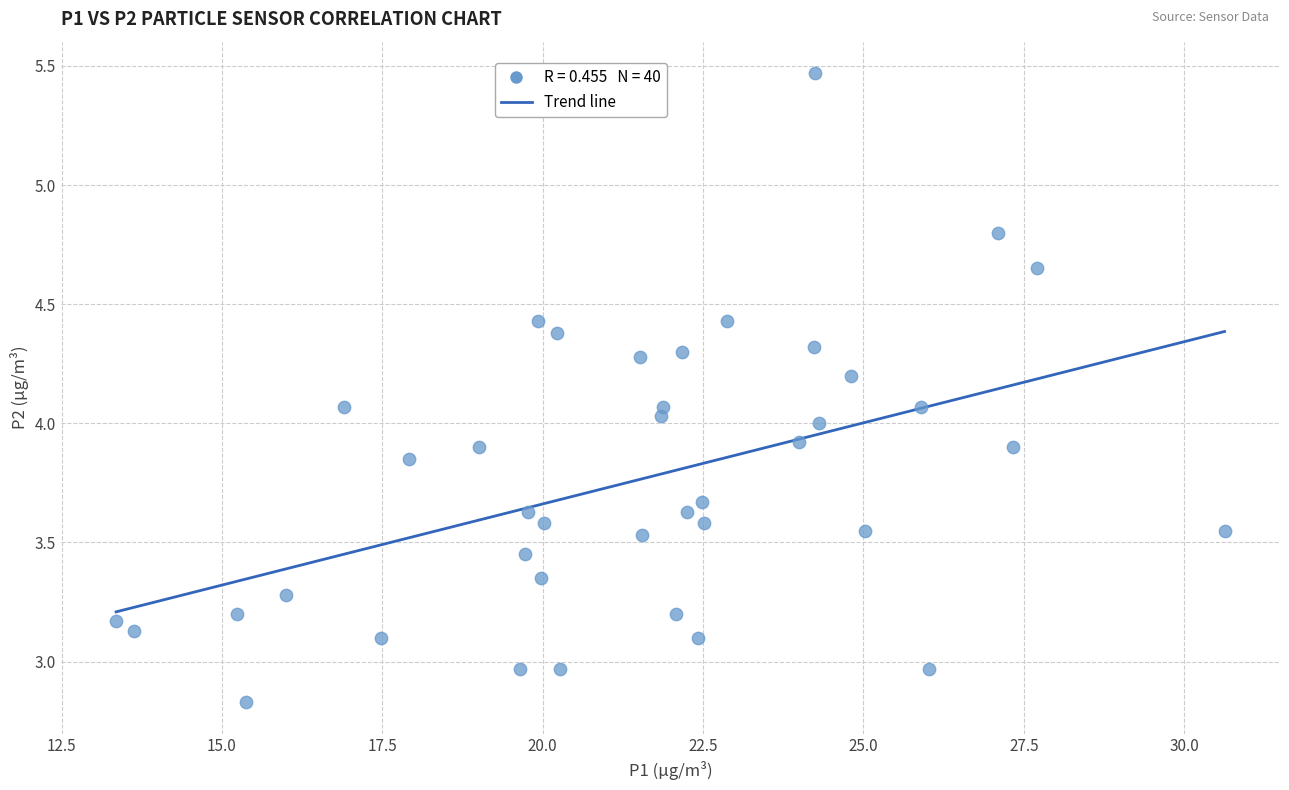

What is the range of Y values (max minus min)?

2.6